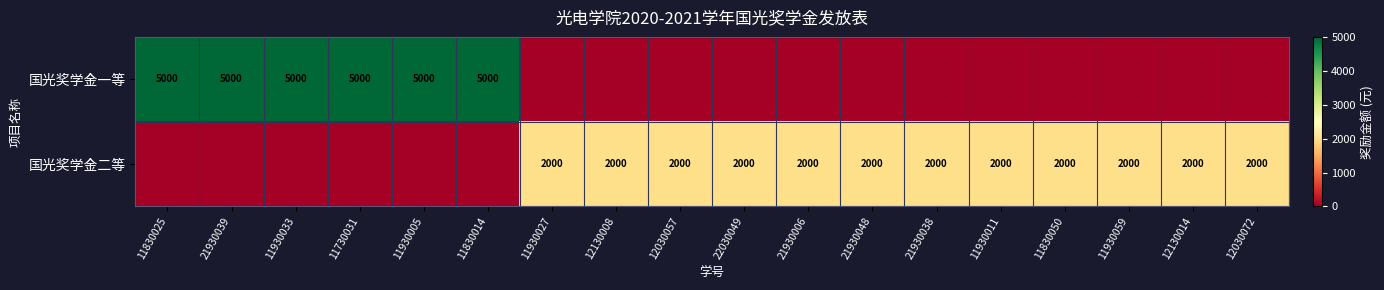

Is it true that 国光奖学金一等 equals 5000 at 11830025?

True